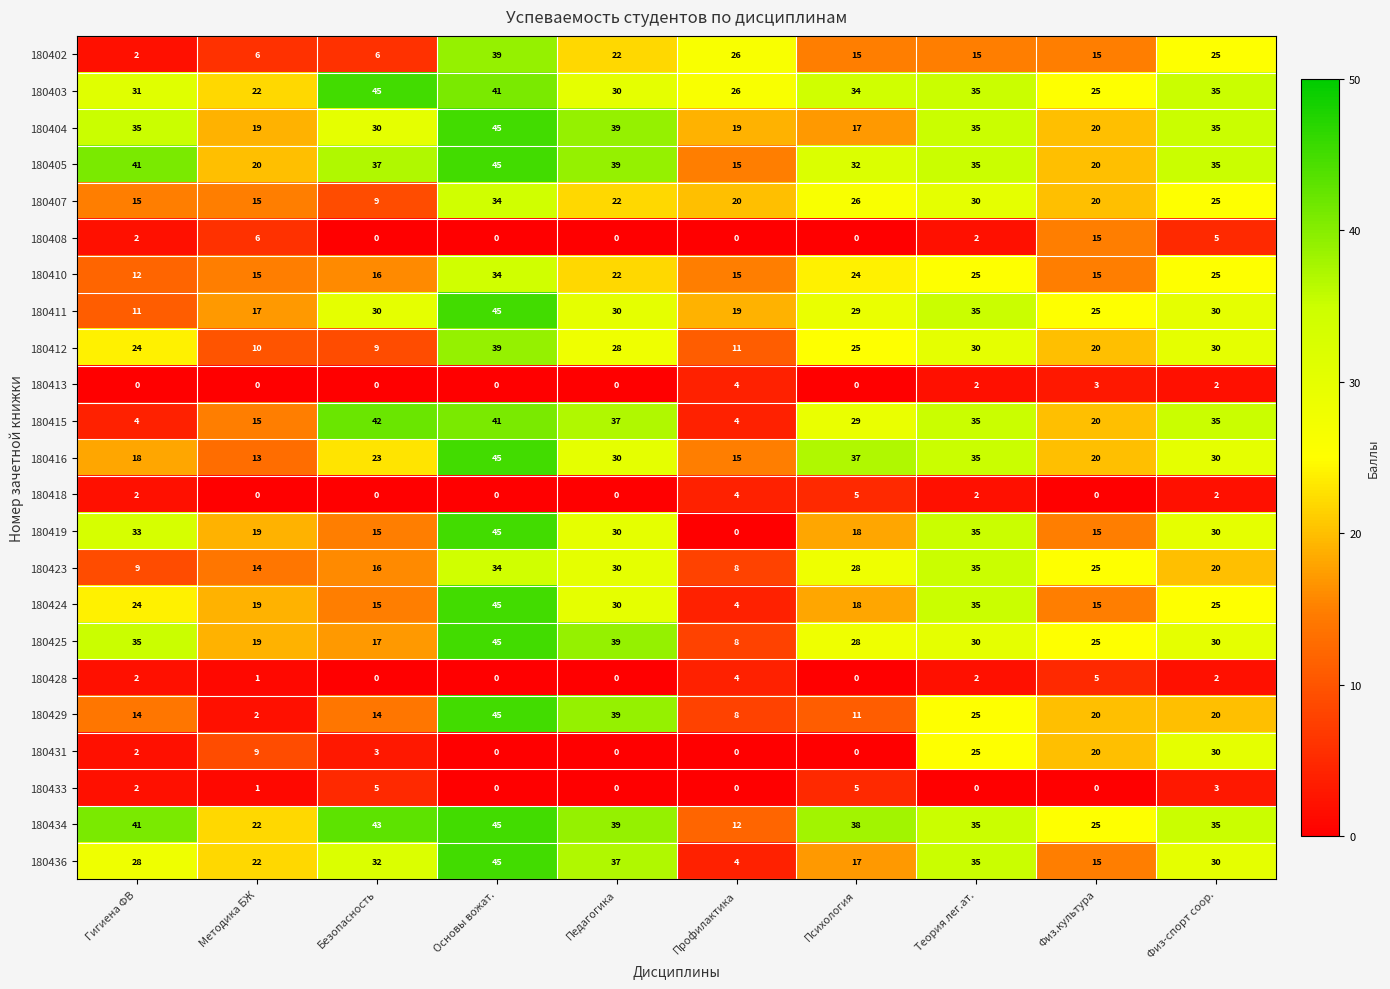

Which category has the highest value in the 180411 series?

Основы вожат.